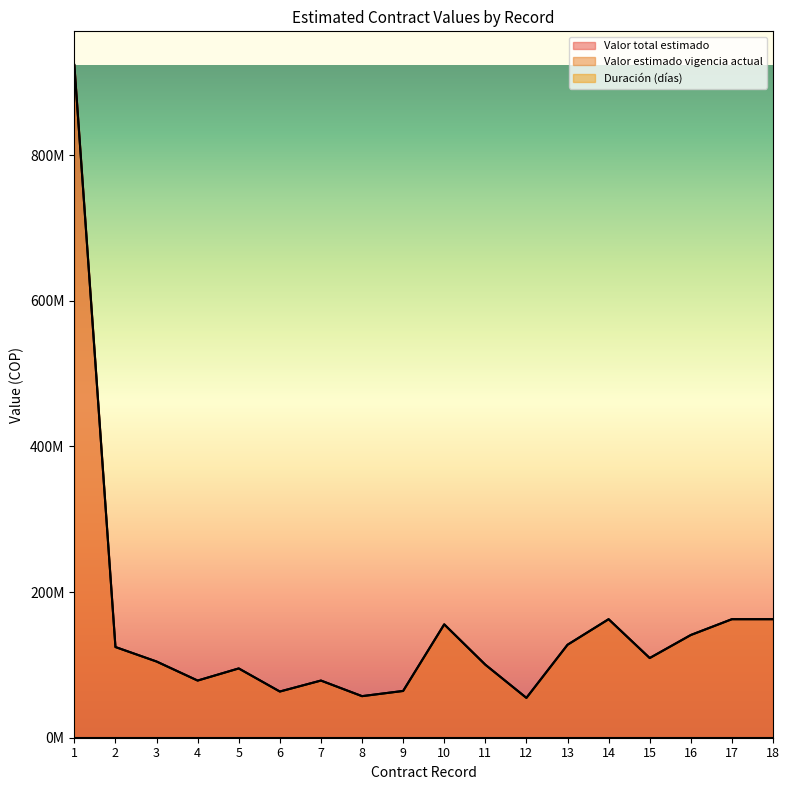

What value does the Duración (días) series have at 14?

345